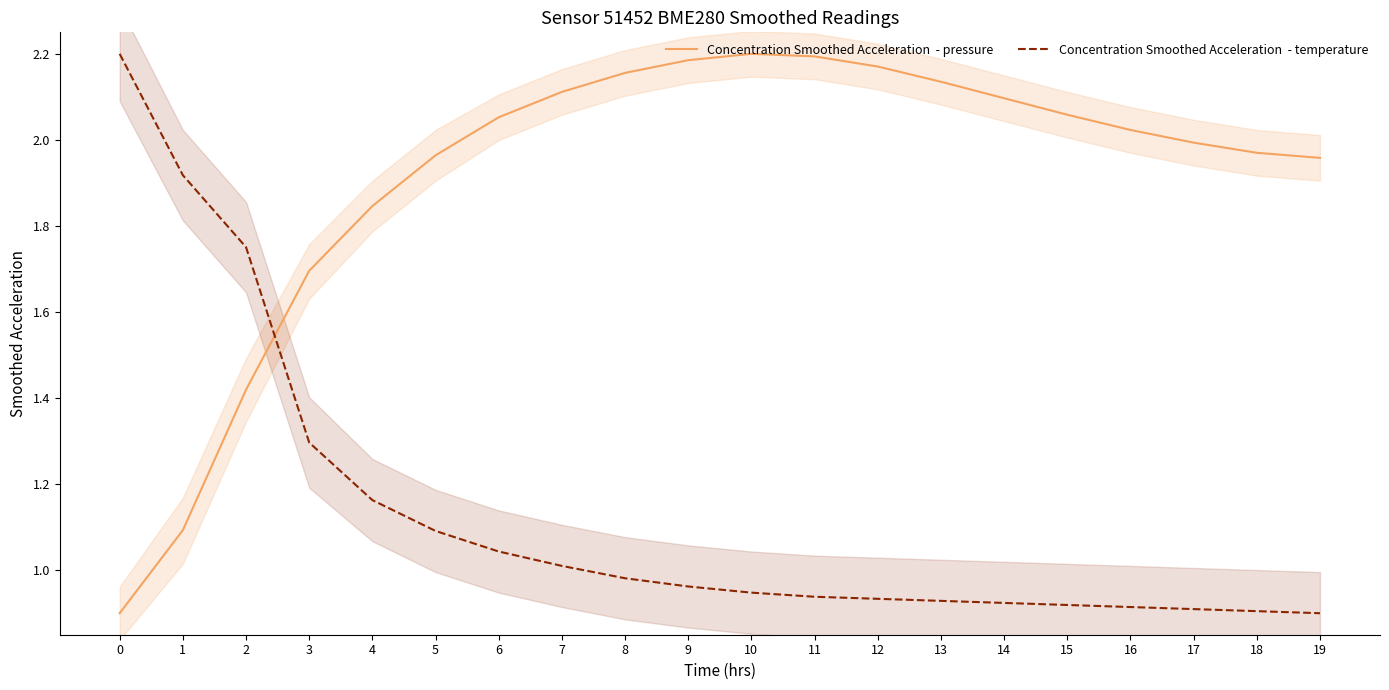

The value of Concentration Smoothed Acceleration  - pressure at 1 is 1.1. True or false?

True